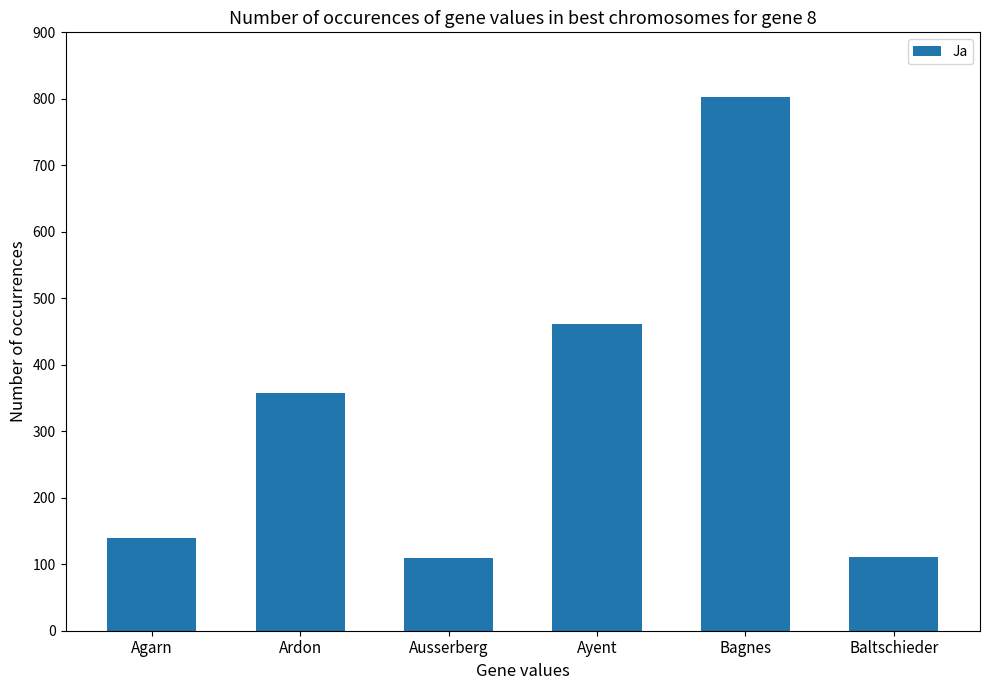

What is the label of the 4th bar from the left?

Ayent